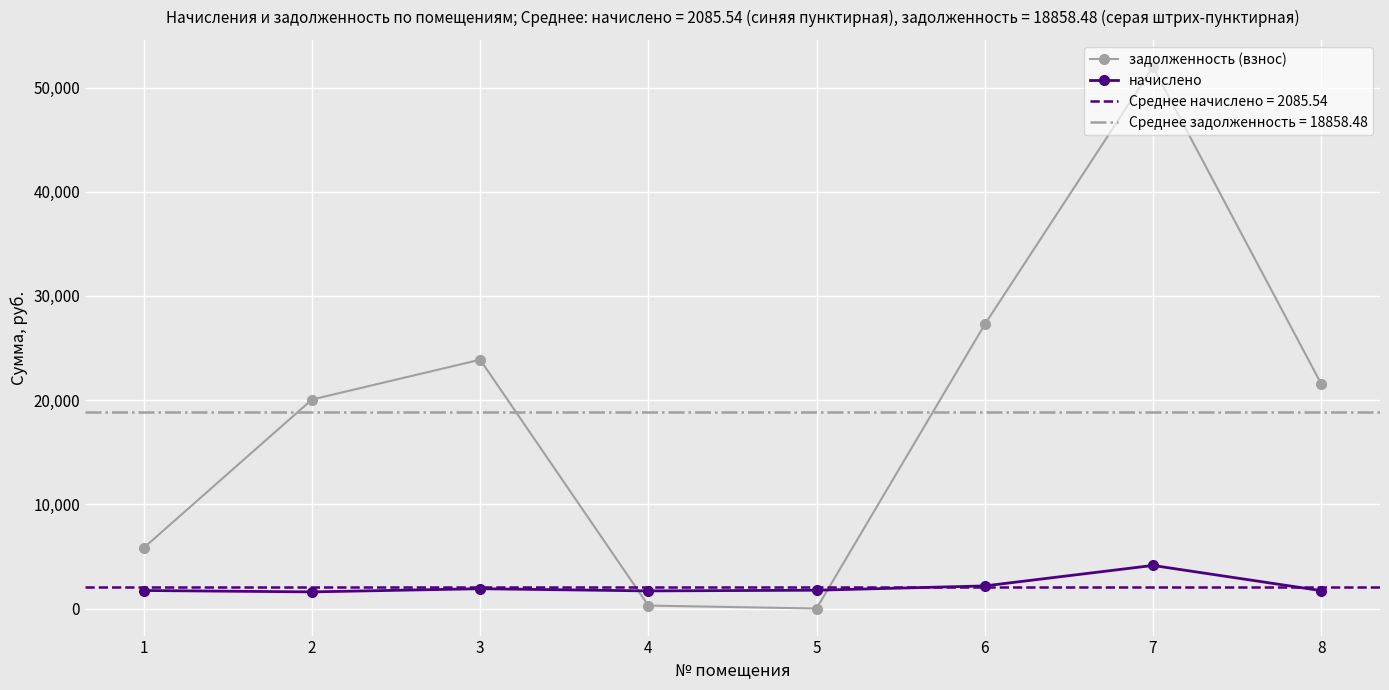

What are all the series names shown in the legend?

задолженность (взнос), начислено